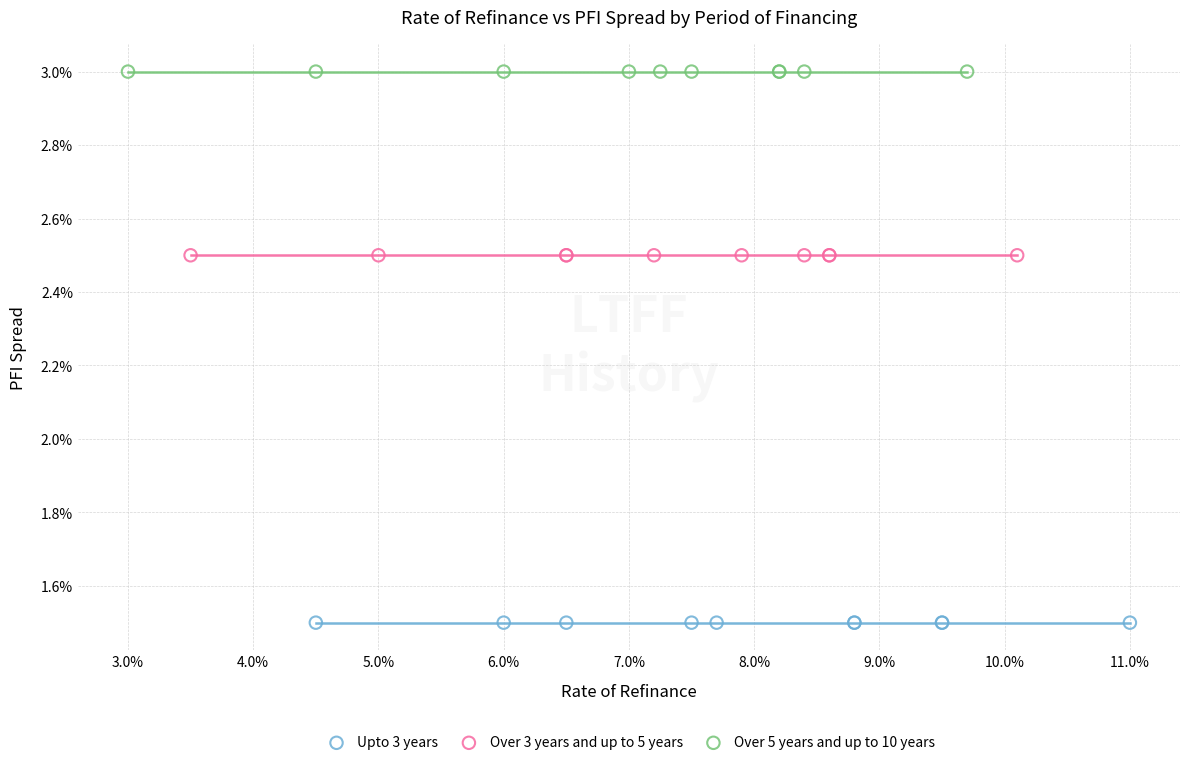

What are all the series names shown in the legend?

Upto 3 years, Over 3 years and up to 5 years, Over 5 years and up to 10 years